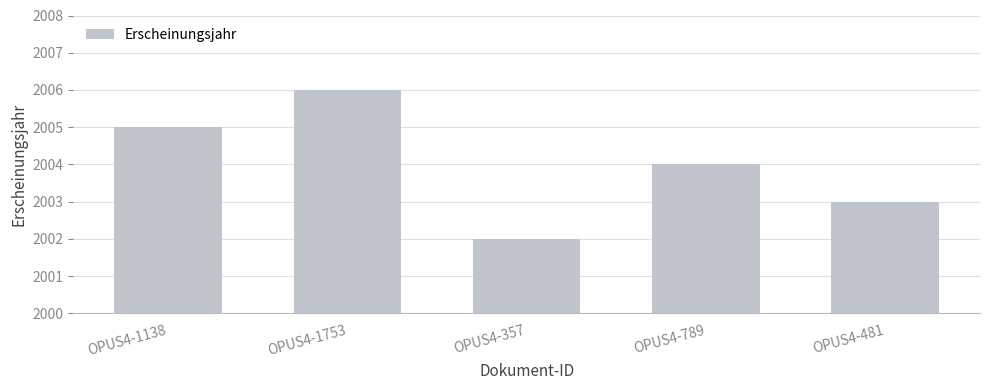

At which category does the chart reach its minimum across all series?

OPUS4-357